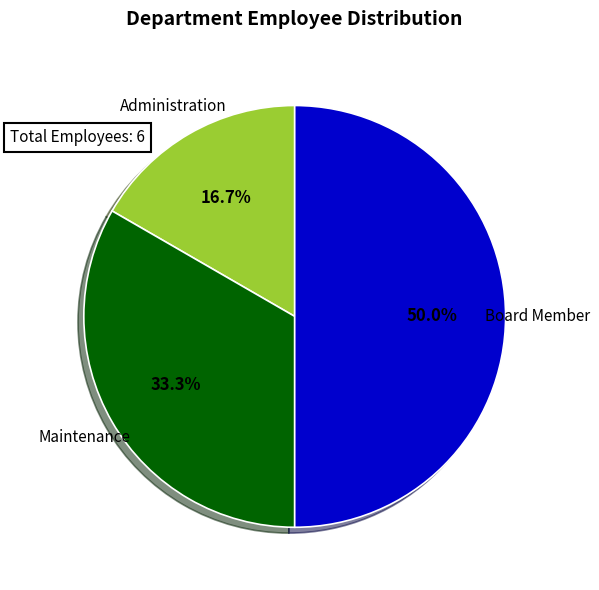

How many slices are in this pie chart?

3